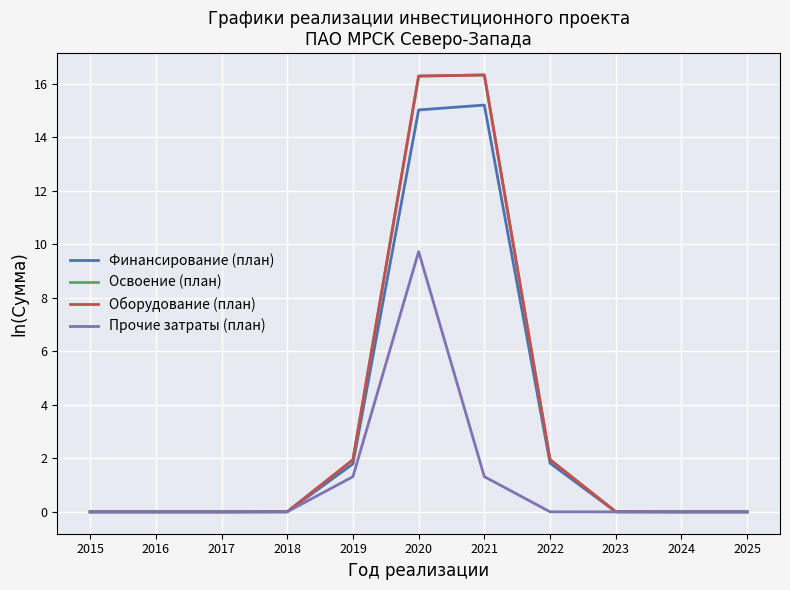

What is the spread (max minus min) of values at 2019?

0.6